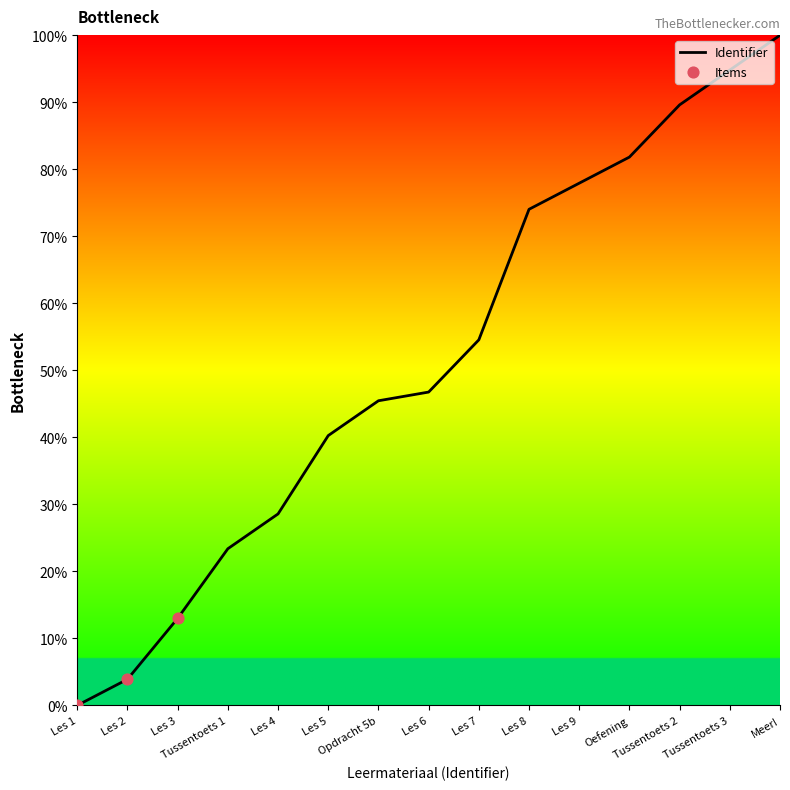

What is the change in value from Les 3 to Opdracht 5b?

+32.5